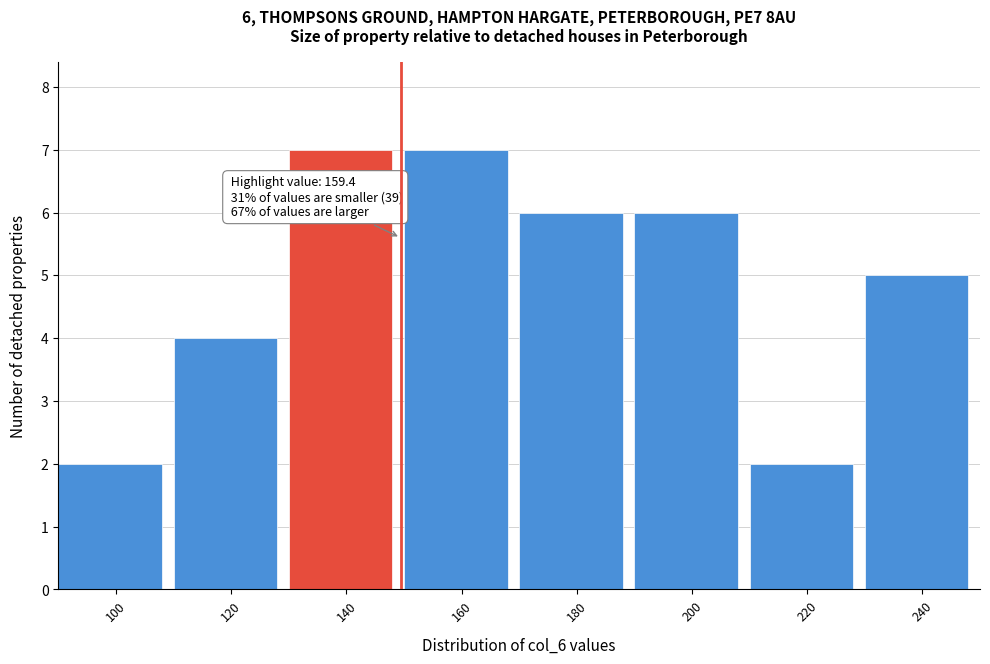

Reading right to left, transcribe all the data shown in this chart.

5	2	6	6	7	7	4	2